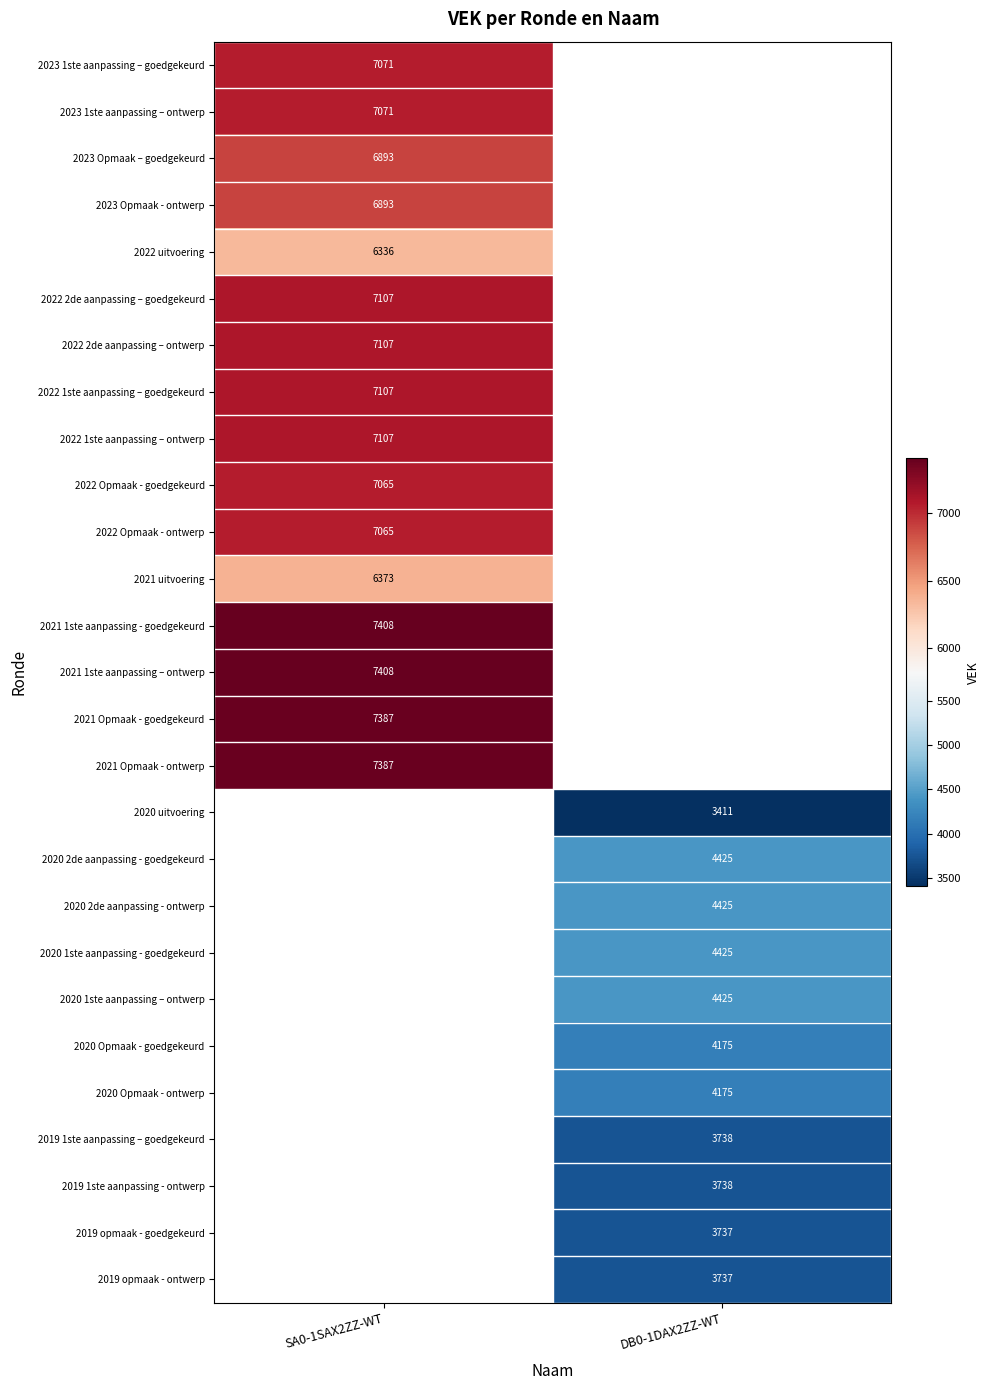

The value of 2022 2de aanpassing – goedgekeurd at SA0-1SAX2ZZ-WT is 3955. True or false?

False